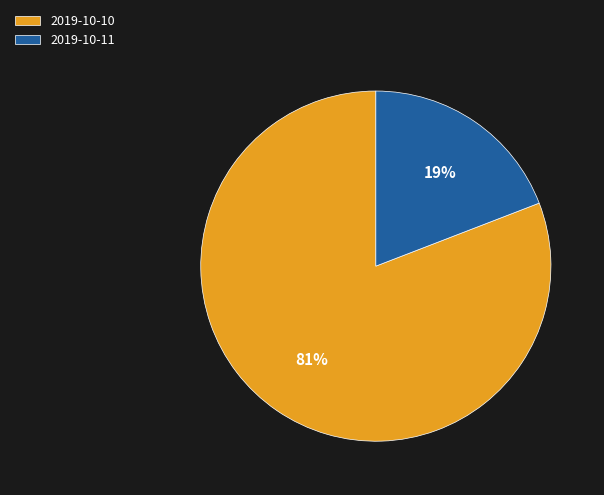

Count the number of slices in the pie.

2